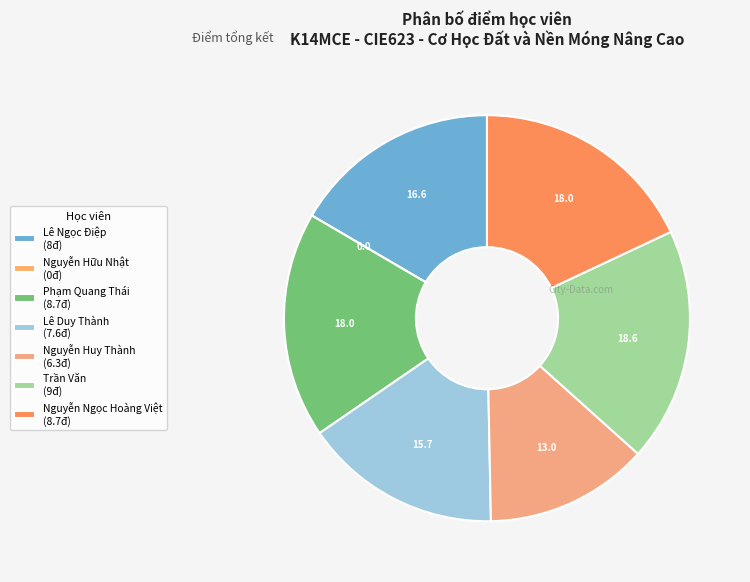

To the nearest percent, what is the difference between the largest and smallest slice percentages?

19%